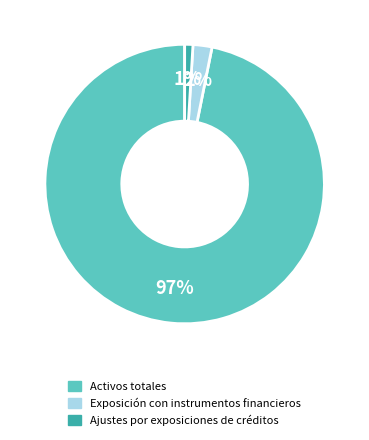

Count the number of slices in the pie.

3